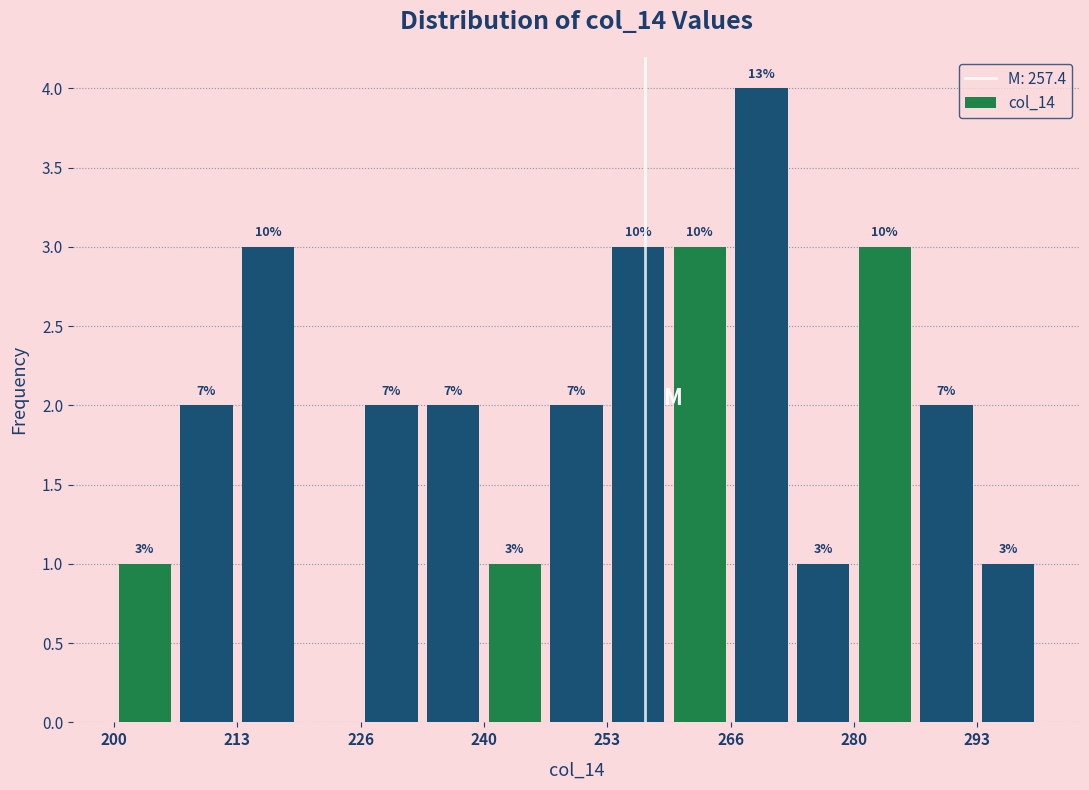

Around what value on the x-axis is the tallest bar? Give the approximate position of its centre, as read against the axis.

270